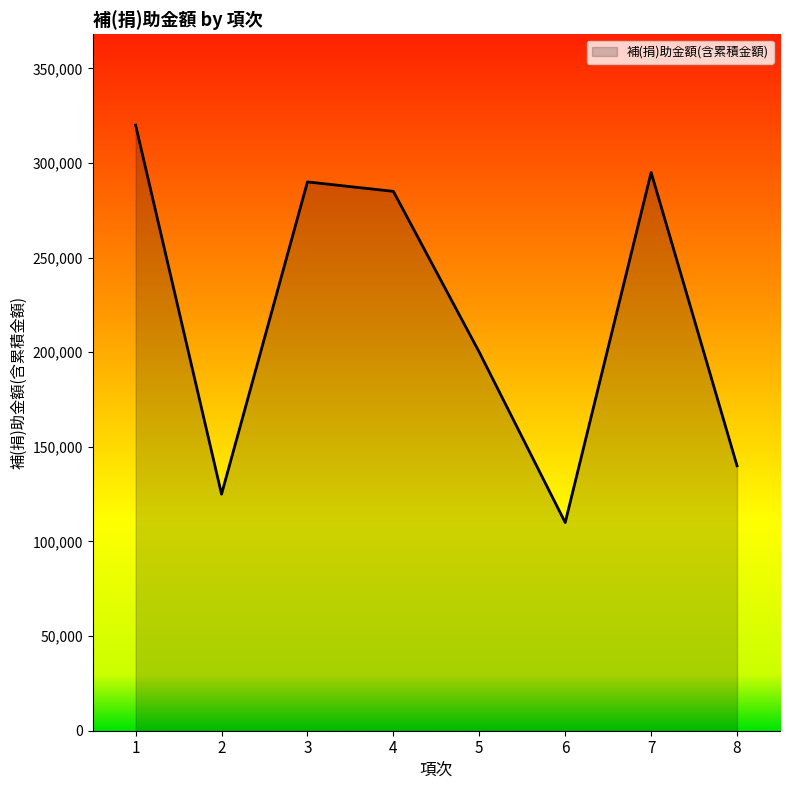

List the labels in order of value, smallest first.

6, 2, 8, 5, 4, 3, 7, 1